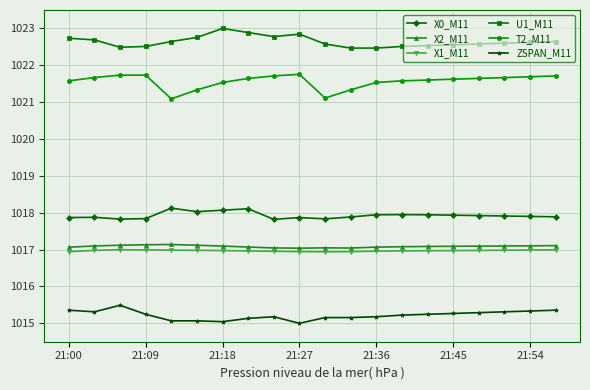

True or false: ZSPAN_M11 has more than 0 interior local peaks.

True